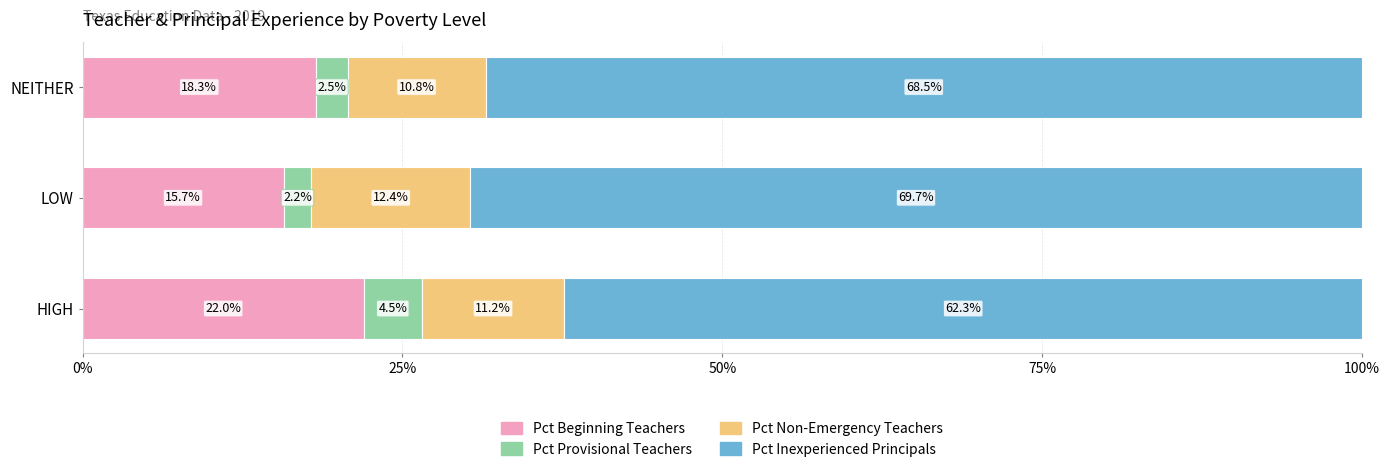

Count the number of categories in the chart.

3